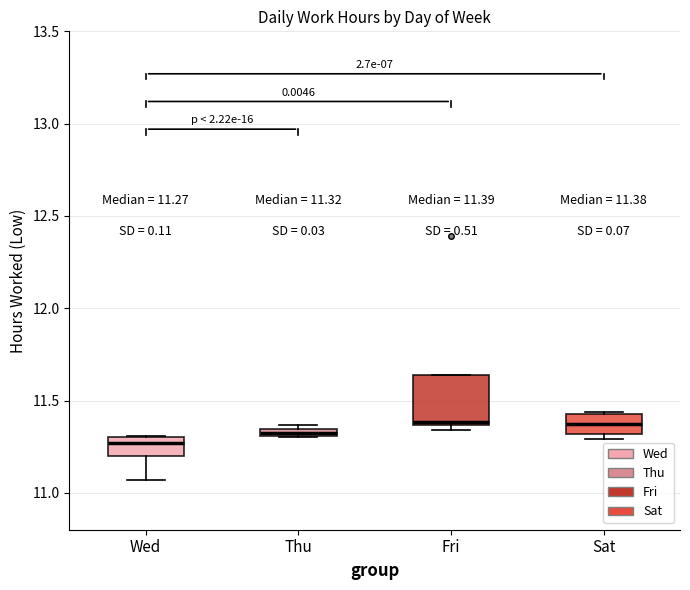

Which box is the tallest, from its lower edge to its upper edge?

Fri